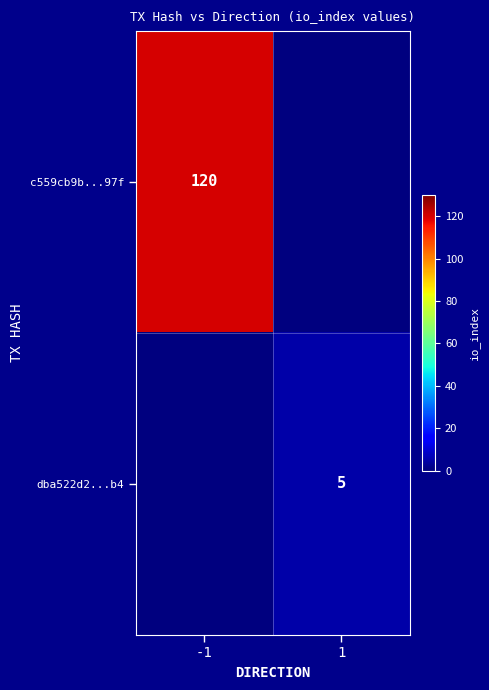

The value of c559cb9b...97f at -1 is 162. True or false?

False